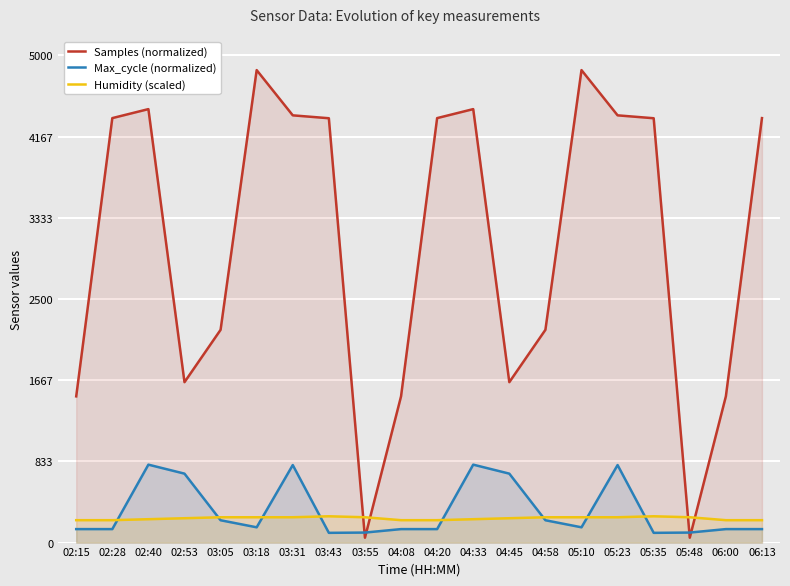

What is the minimum value shown in the chart?

50.0